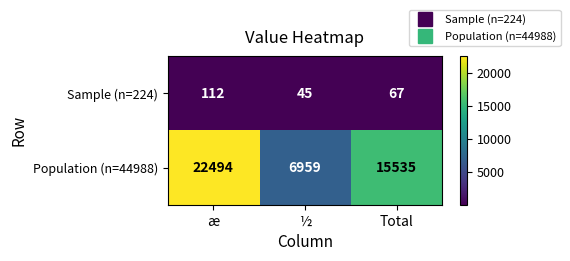

Which series has the widest spread of values?

Population (n=44988)